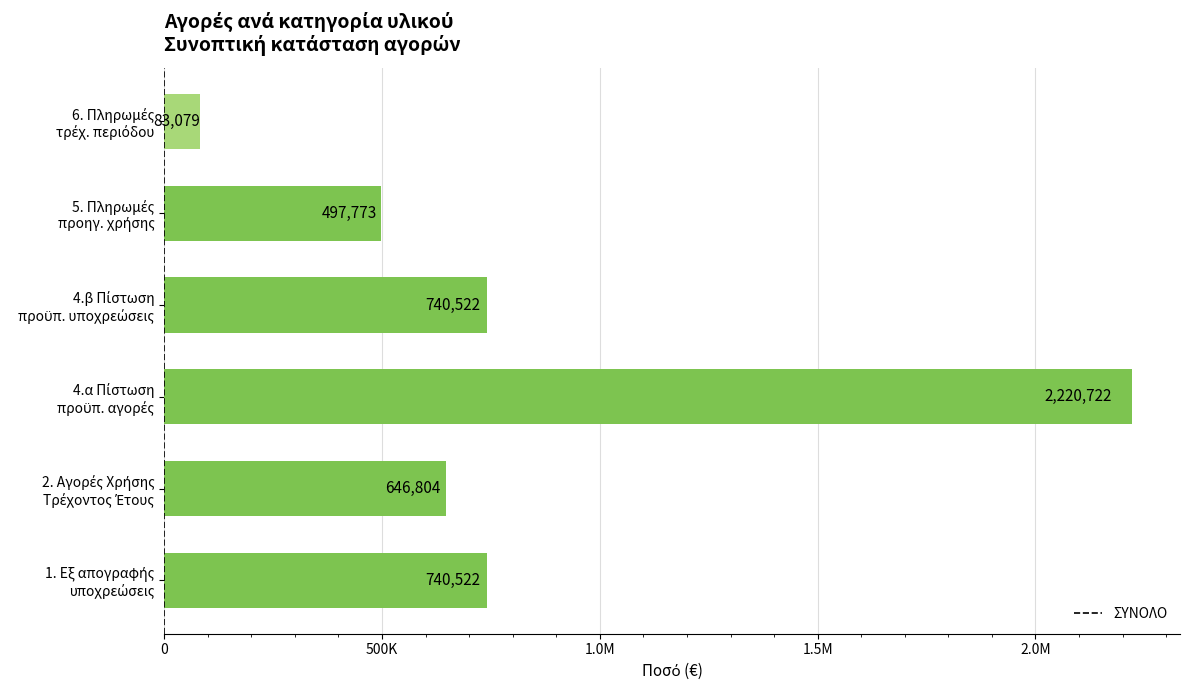

Does the chart contain stacked bars?

No